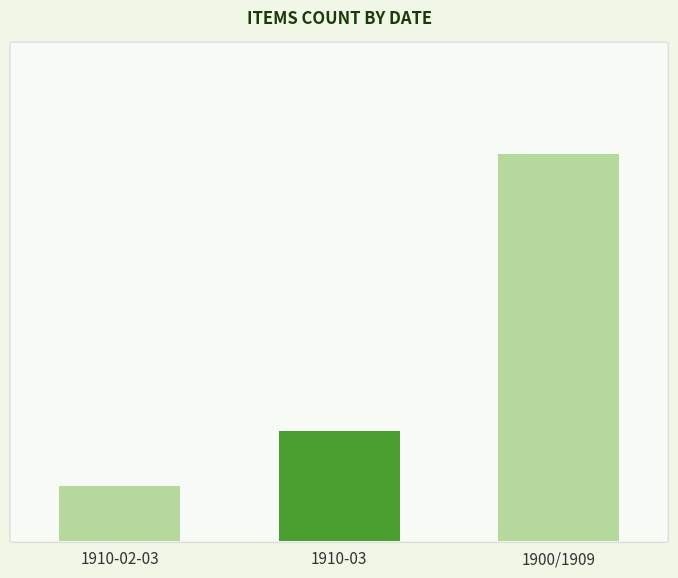

Which category has the highest value across all series?

1900/1909